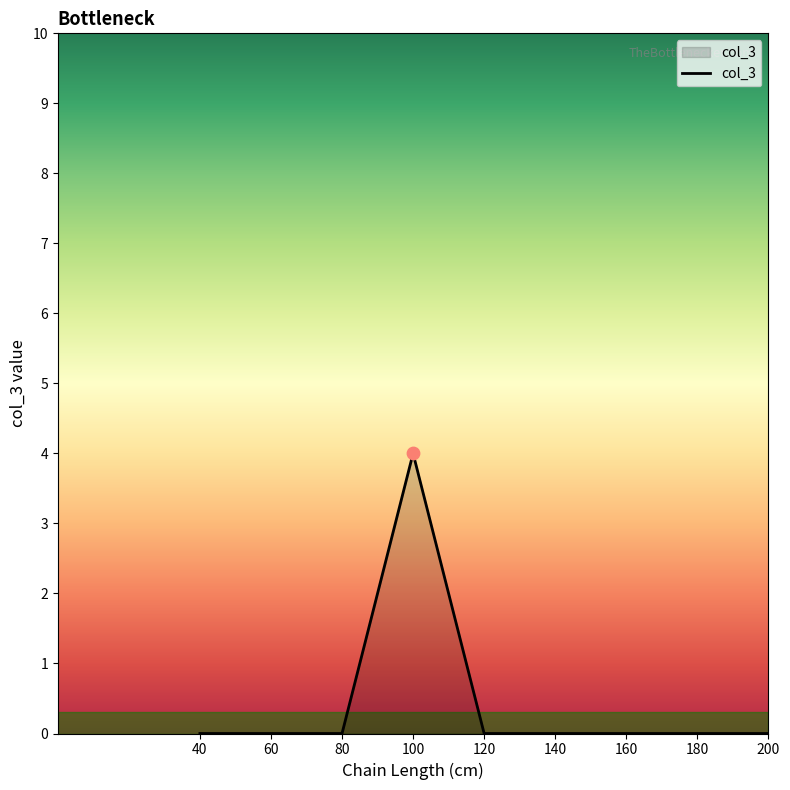

What is the change in value from 60 to 100?

+4